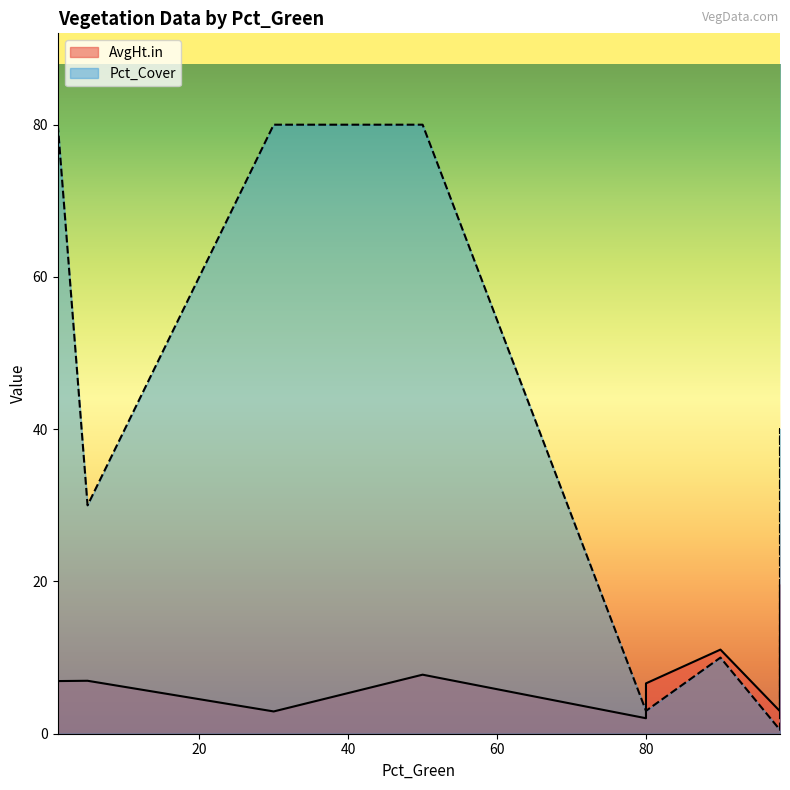

After their last crossing, which series has the higher values: Pct_Cover or AvgHt.in?

AvgHt.in